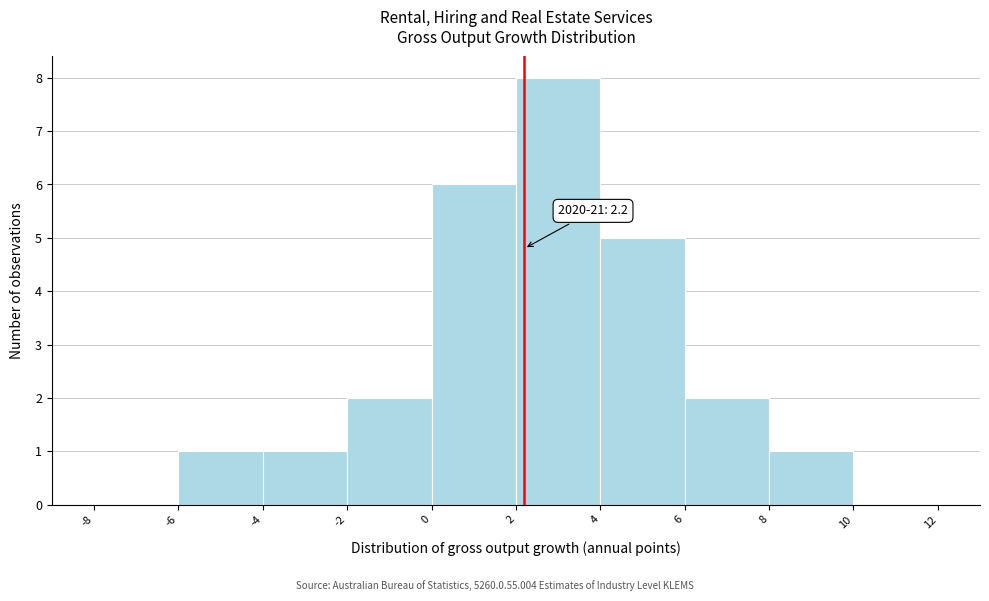

Which range on the x-axis has the tallest bar?

2 to 4